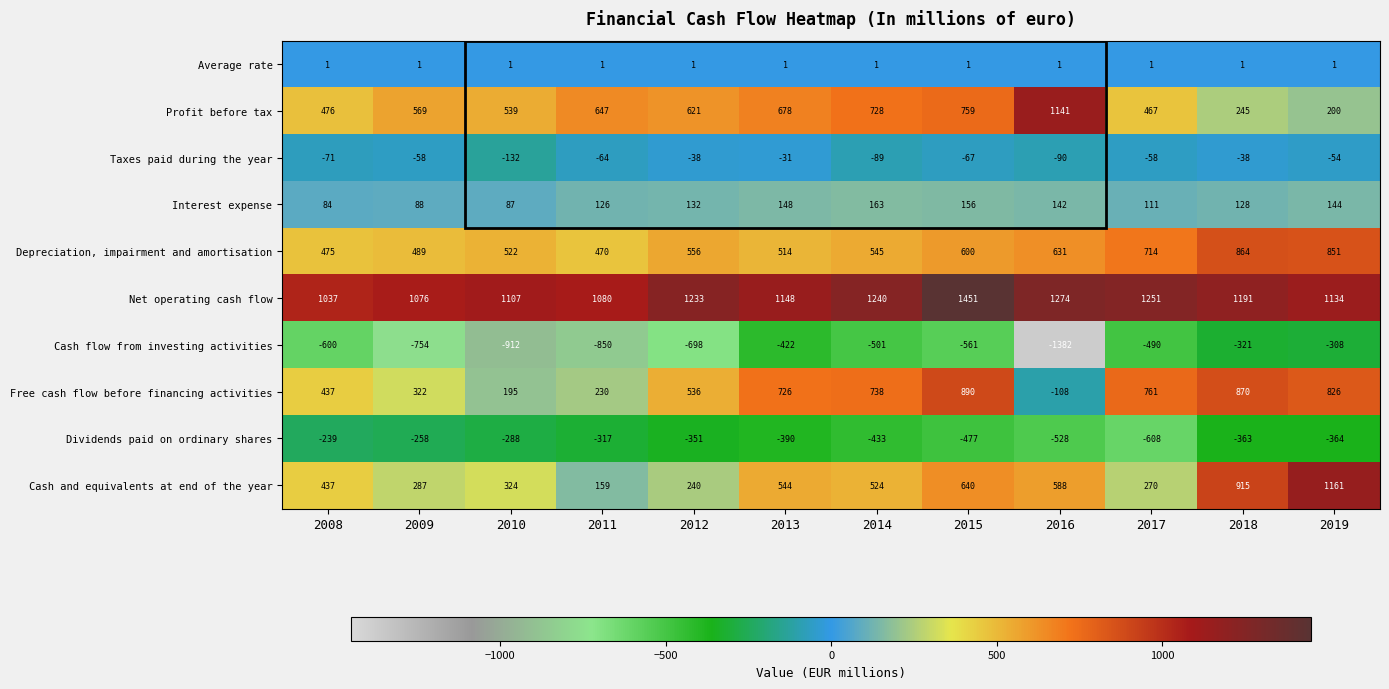

What value does the Cash flow from investing activities series have at 2015?

-561